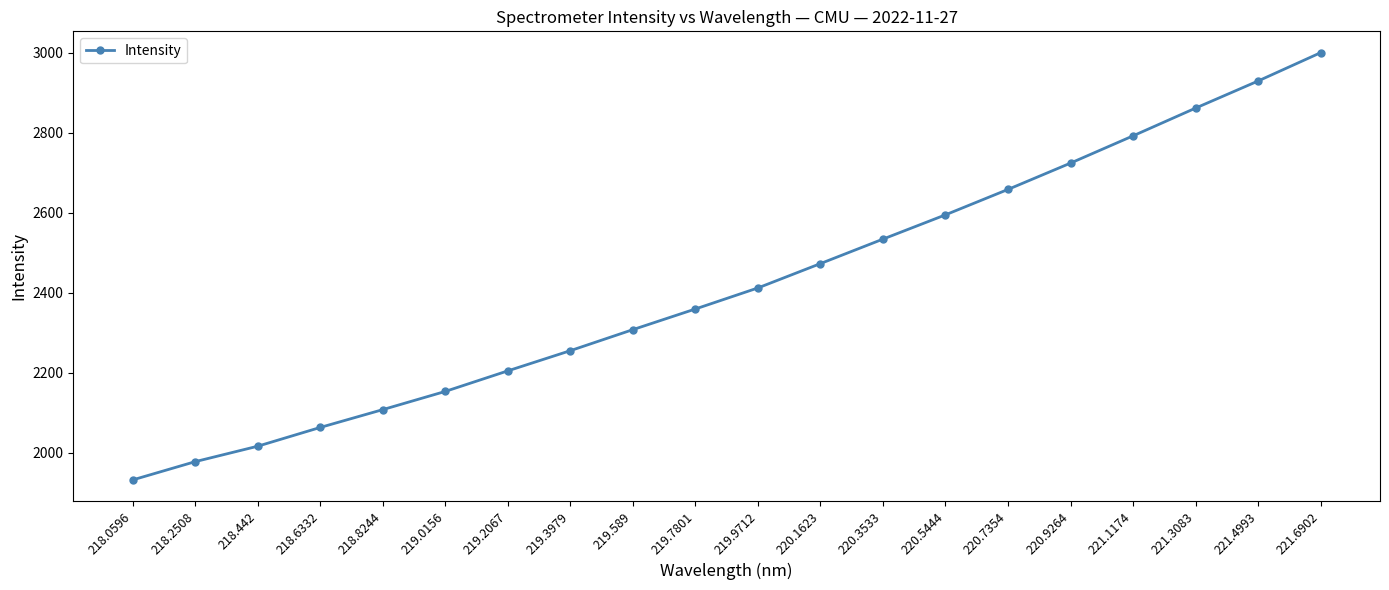

Reading left to right, extract all data points from this chart.

218.0596=1932.7	218.2508=1978.3	218.442=2016.9	218.6332=2063.8	218.8244=2108.4	219.0156=2153.9	219.2067=2205.2	219.3979=2255.7	219.589=2308.3	219.7801=2359.9	219.9712=2412.5	220.1623=2473.4	220.3533=2534.5	220.5444=2595.2	220.7354=2658.8	220.9264=2724.5	221.1174=2792.7	221.3083=2862.0	221.4993=2929.8	221.6902=3000.5